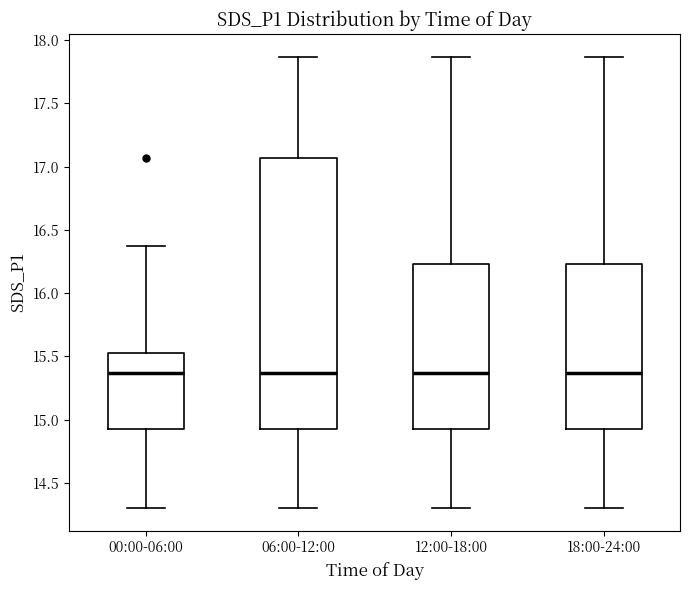

Which box is the tallest, from its lower edge to its upper edge?

06:00-12:00